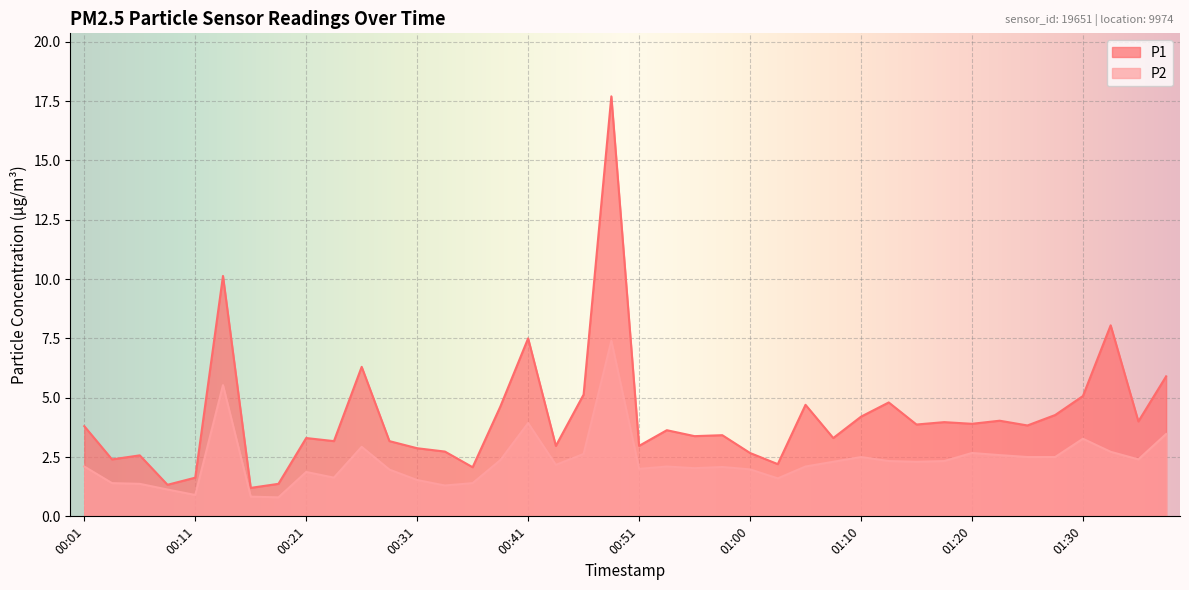

How many values in the P2 series are below 2?

14